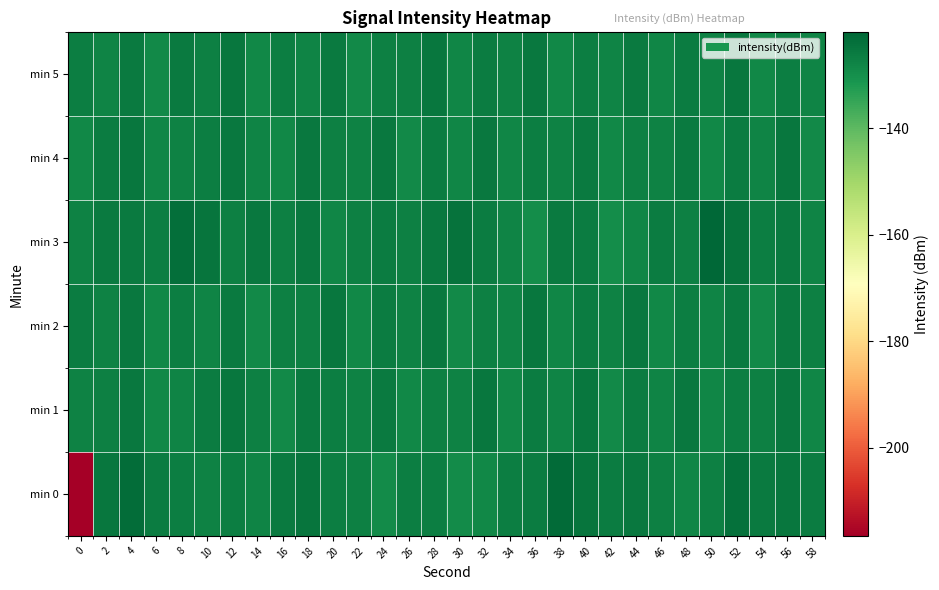

At 56, list the series in order from largest to smallest.

min 0, min 4, min 1, min 3, min 2, min 5